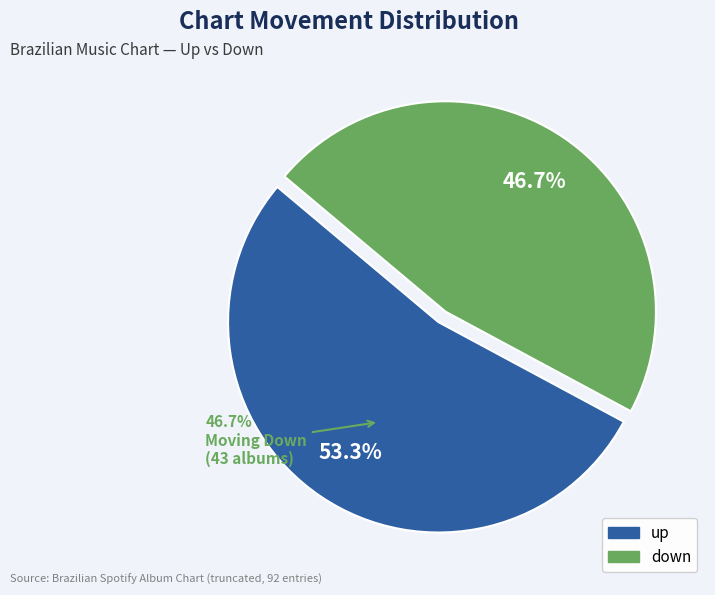

Which slice represents more than half of the pie?

up